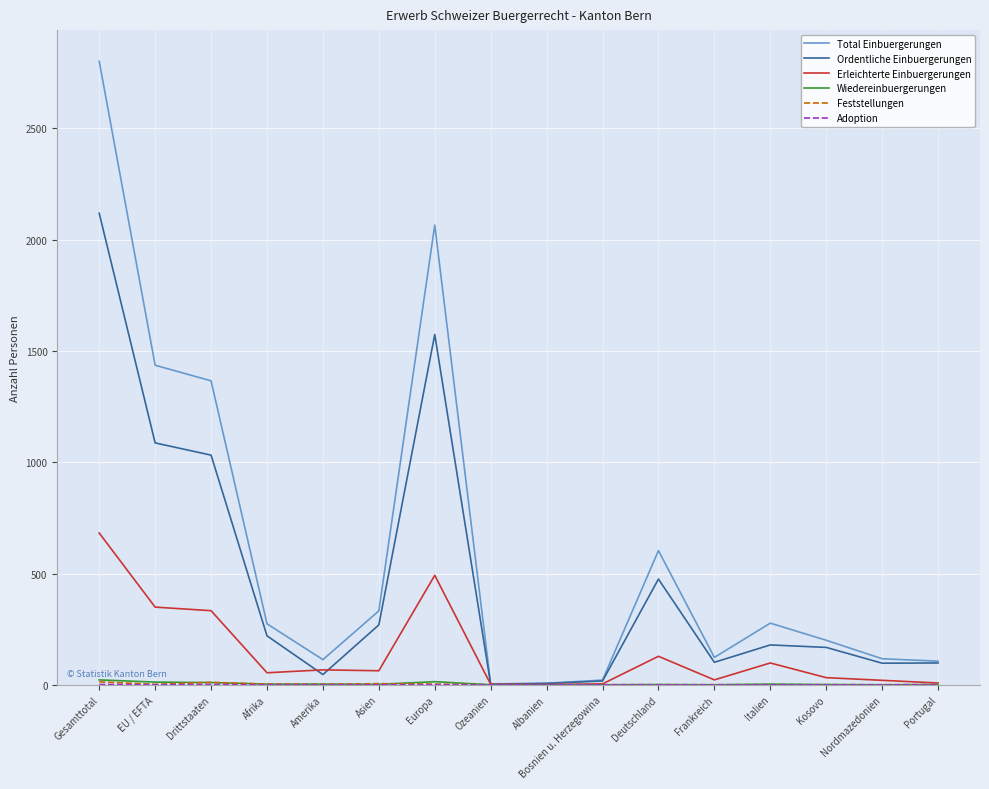

What is the greatest value displayed?

2802